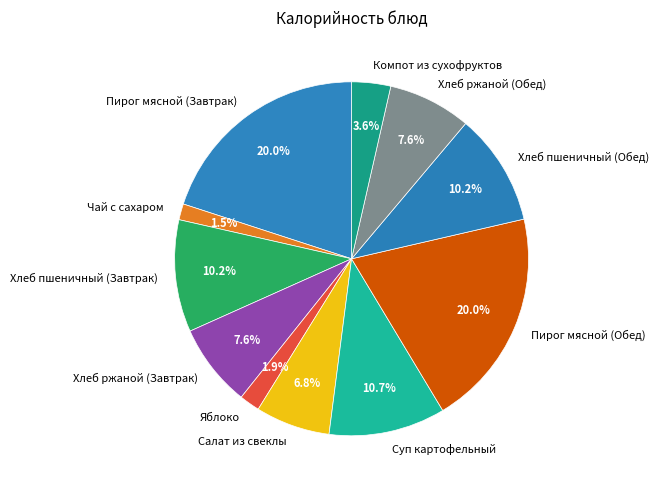

How much of the chart is everything except Яблоко?

98.1%